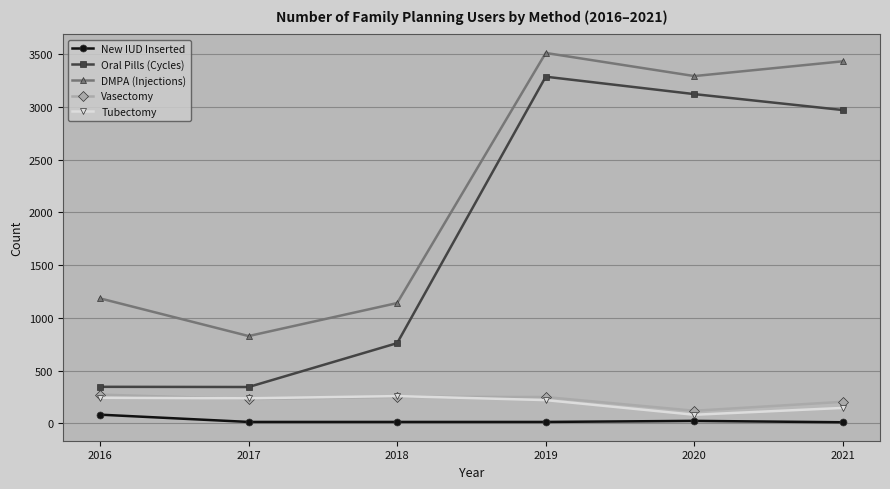

True or false: DMPA (Injections) has more than 1 points higher than both neighbors.

False